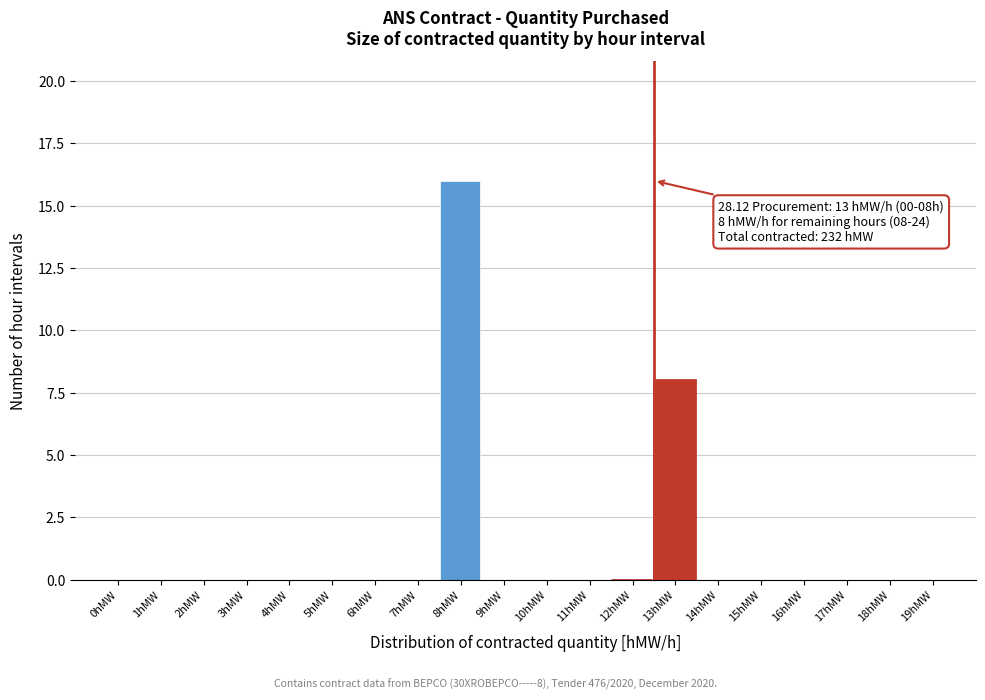

Reading left to right, extract all data points from this chart.

0hMW=0	1hMW=0	2hMW=0	3hMW=0	4hMW=0	5hMW=0	6hMW=0	7hMW=0	8hMW=16	9hMW=0	10hMW=0	11hMW=0	12hMW=0	13hMW=8	14hMW=0	15hMW=0	16hMW=0	17hMW=0	18hMW=0	19hMW=0